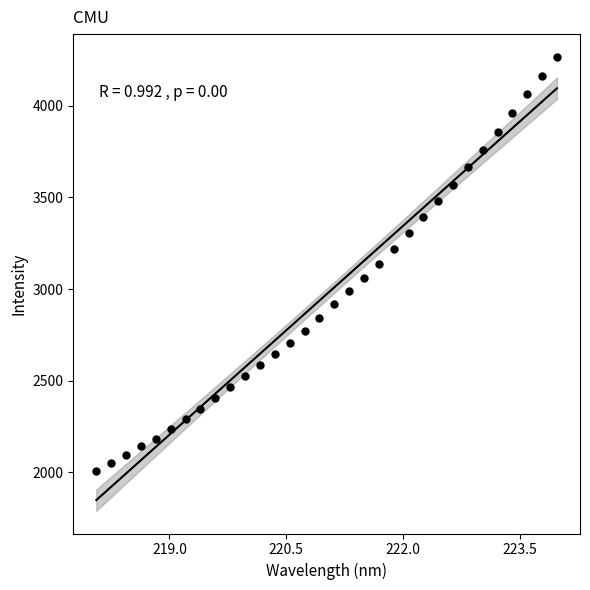

What is the range of Y values (max minus min)?

2260.1